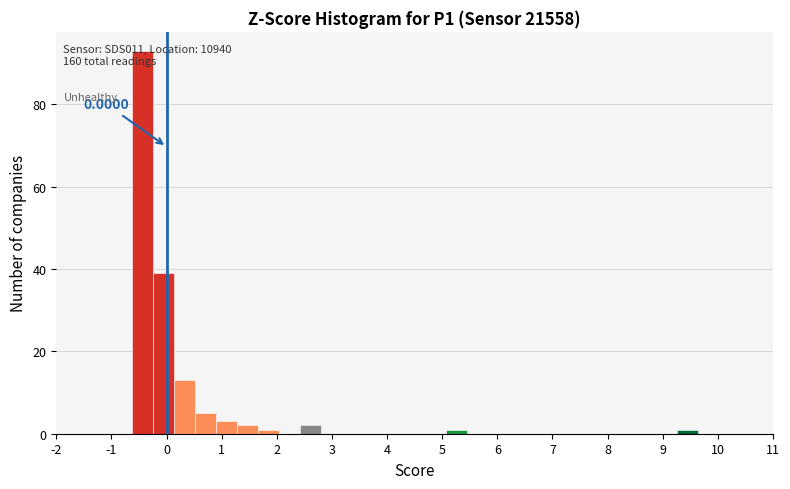

Read against the x-axis, roughly where is the centre of the tallest bar?

-0.4